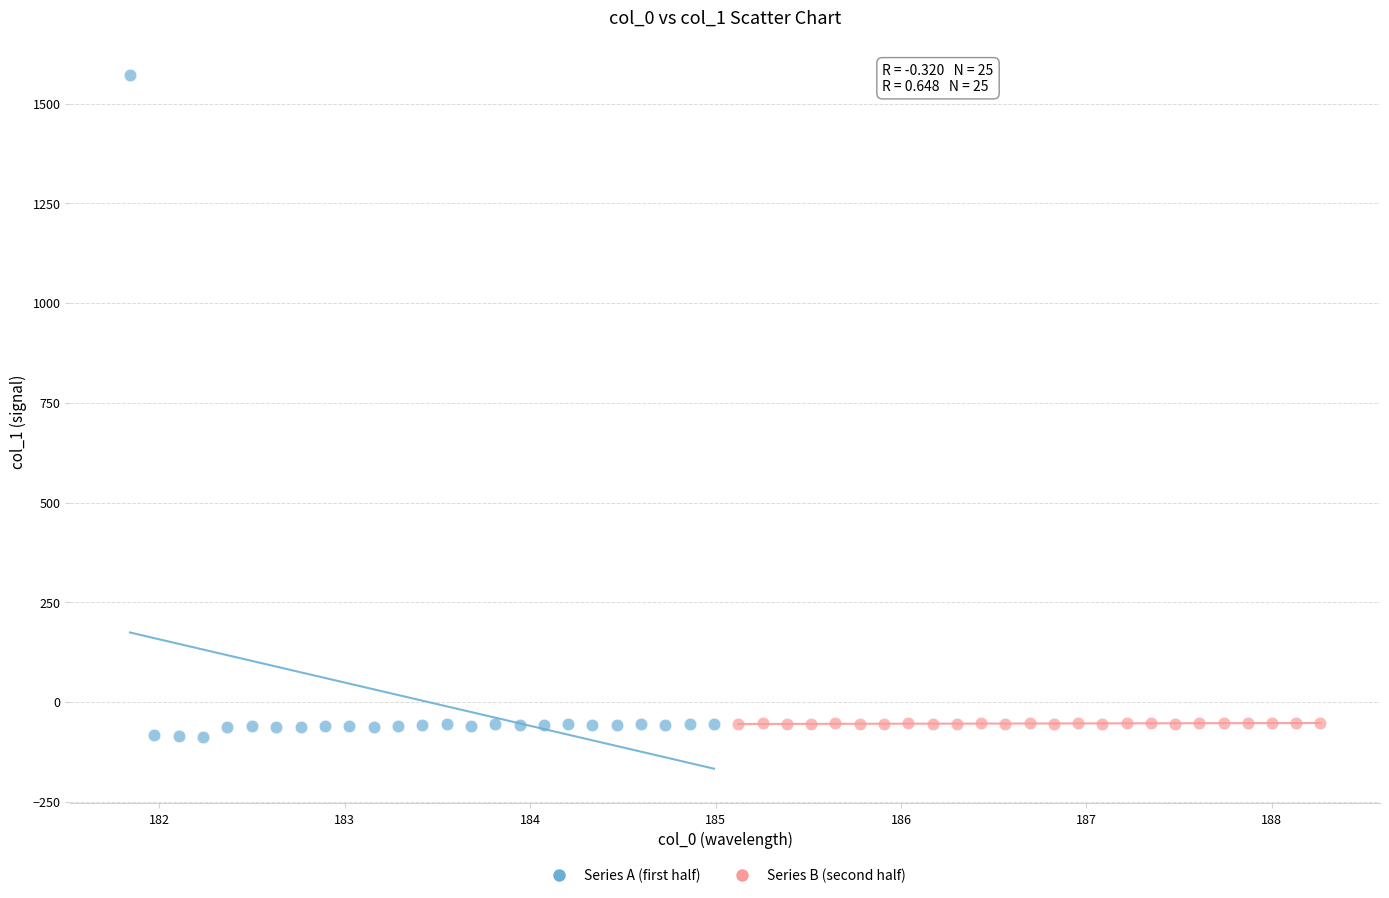

Which series contains the highest Y value?

Series A (first half)